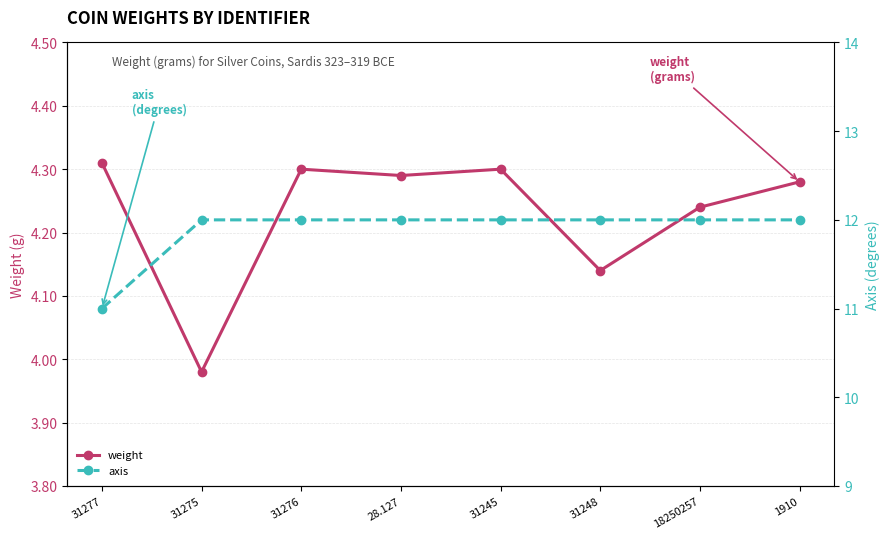

True or false: weight and axis intersect in this chart.

False